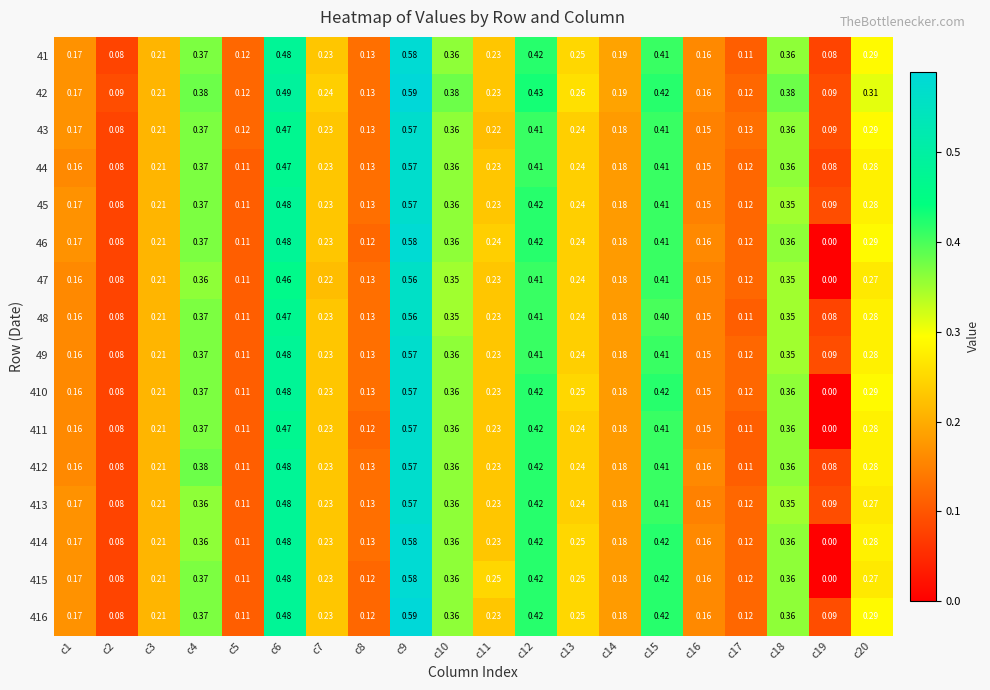

Is the value of 49 at c6 greater than the value of 45 at c4?

Yes